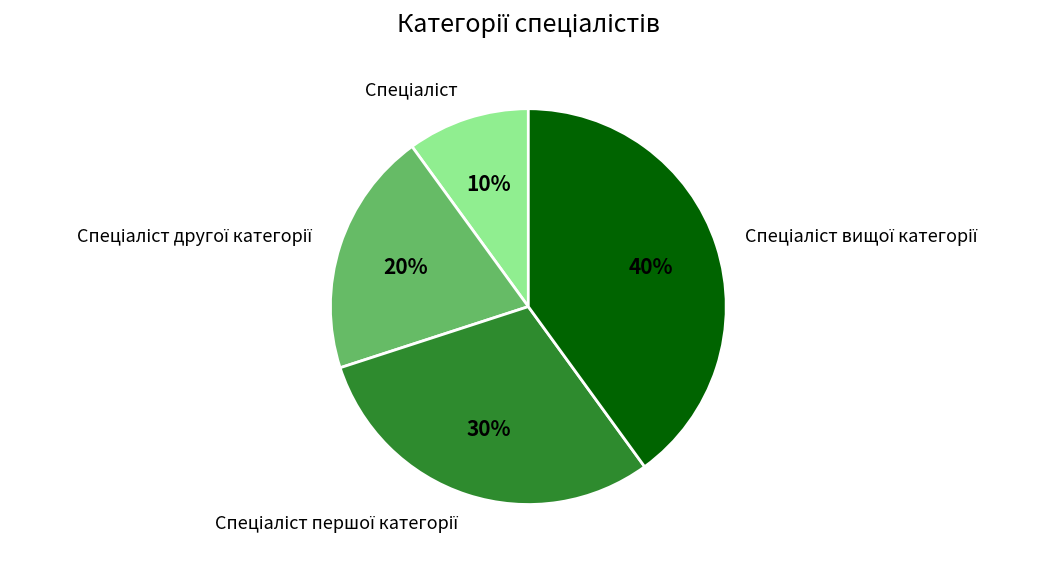

To the nearest percent, what is the difference between the largest and smallest slice percentages?

30%